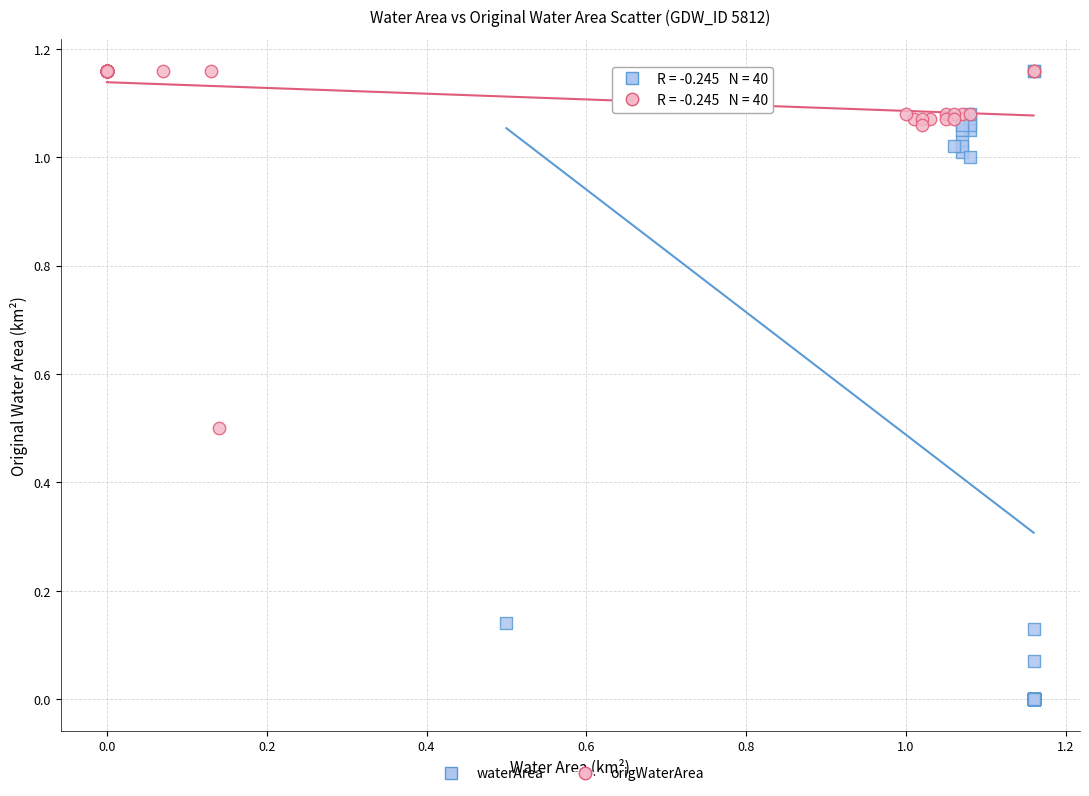

What are all the series names shown in the legend?

waterArea, origWaterArea